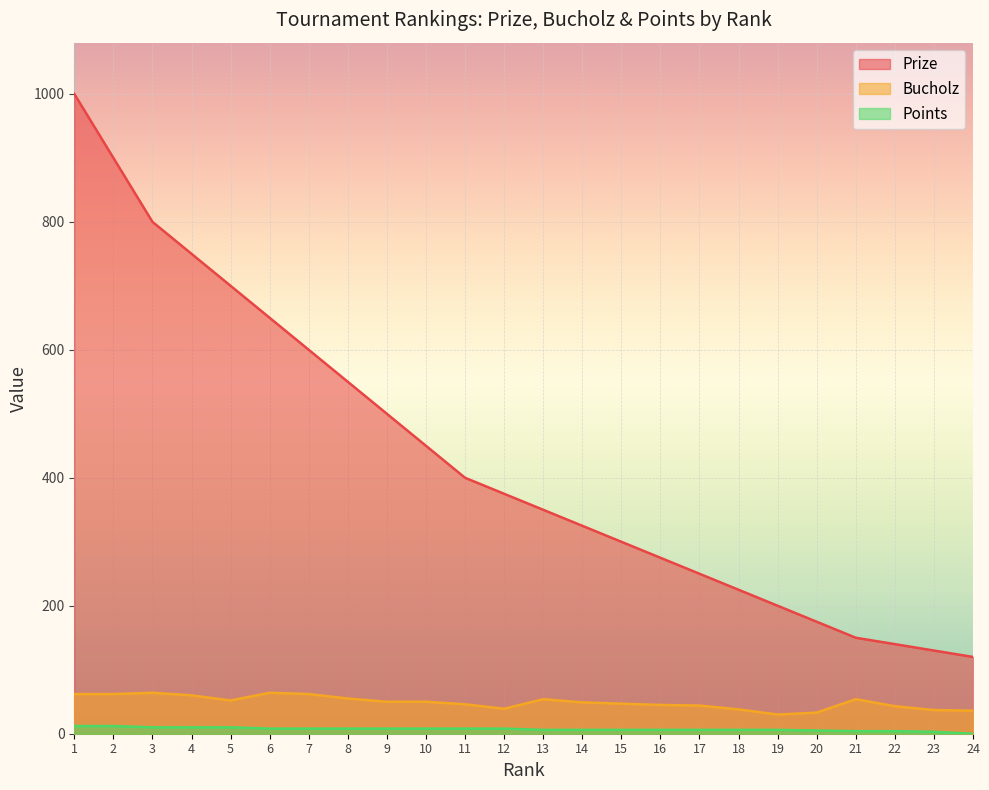

What is the difference between the second highest and second lowest values in the Prize series?

770